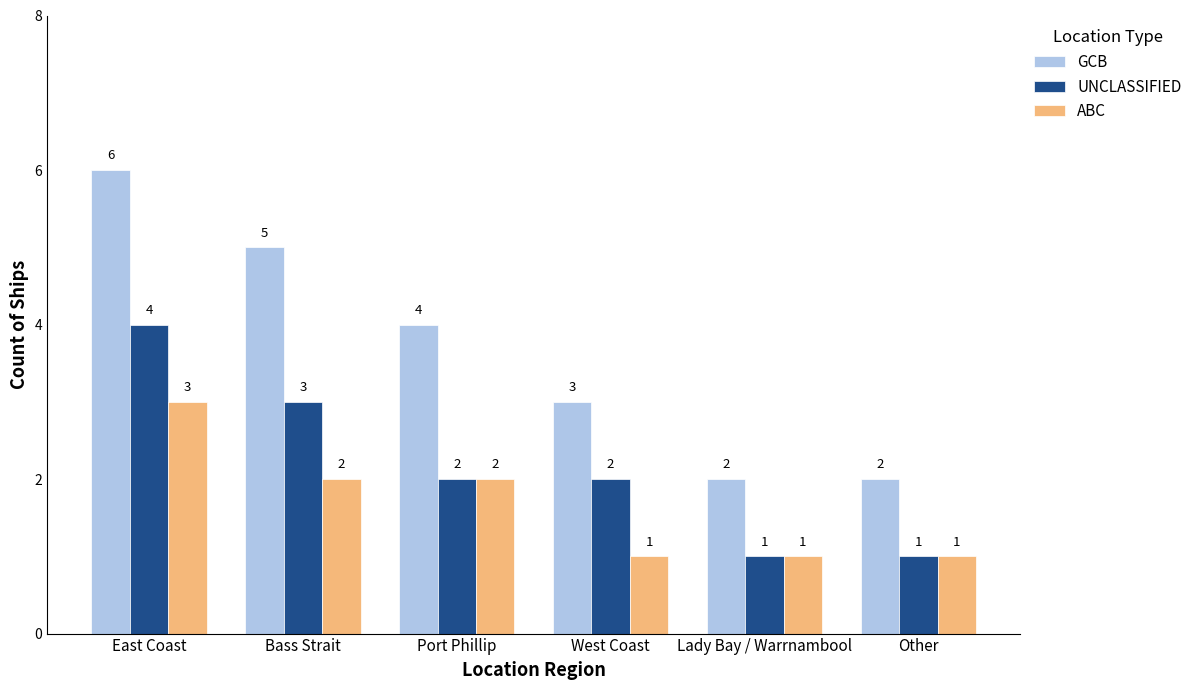

Rank the series by their average value, from lowest to highest.

ABC, UNCLASSIFIED, GCB